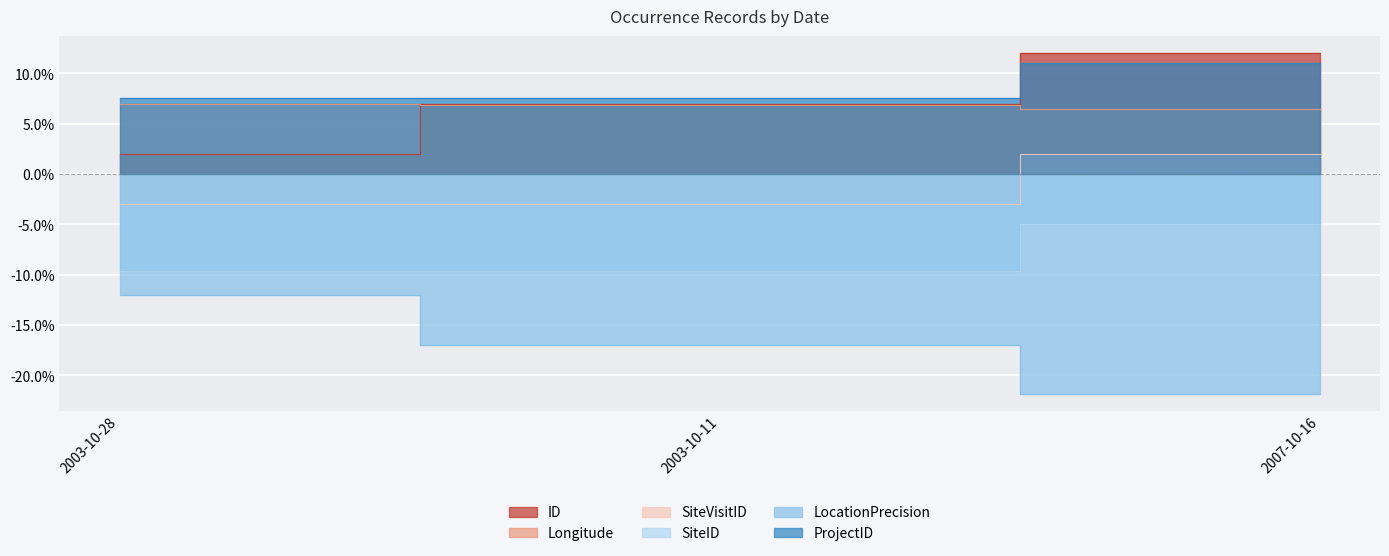

Between 2003-10-28 and 2007-10-16, which series saw the biggest shift?

ID